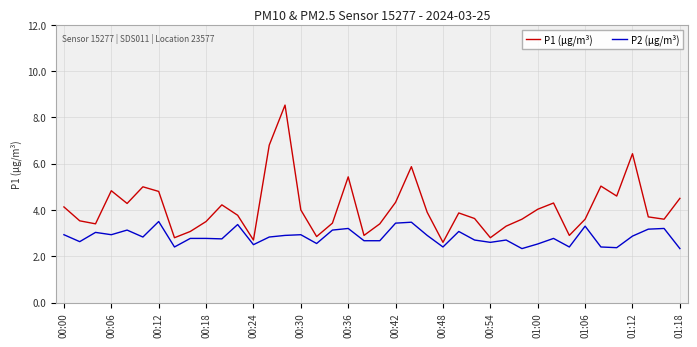

Which series has the widest spread of values?

P1 (μg/m³)